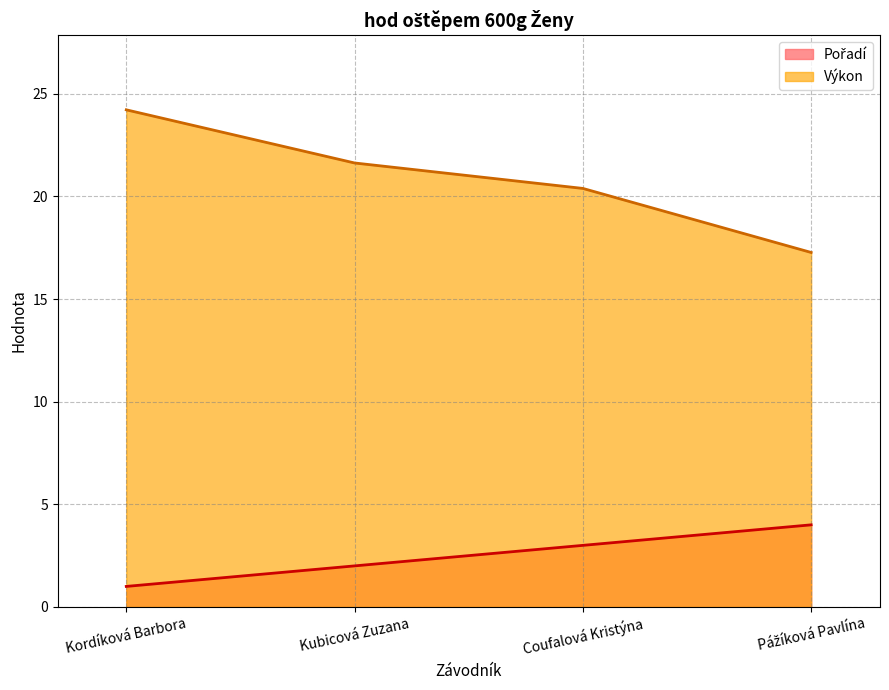

What are all the series names shown in the legend?

Pořadí, Výkon